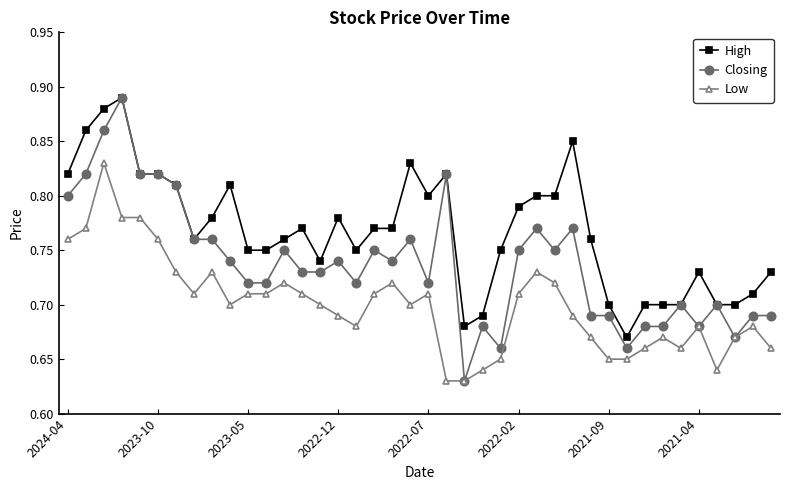

True or false: High has more than 1 interior local peaks.

True